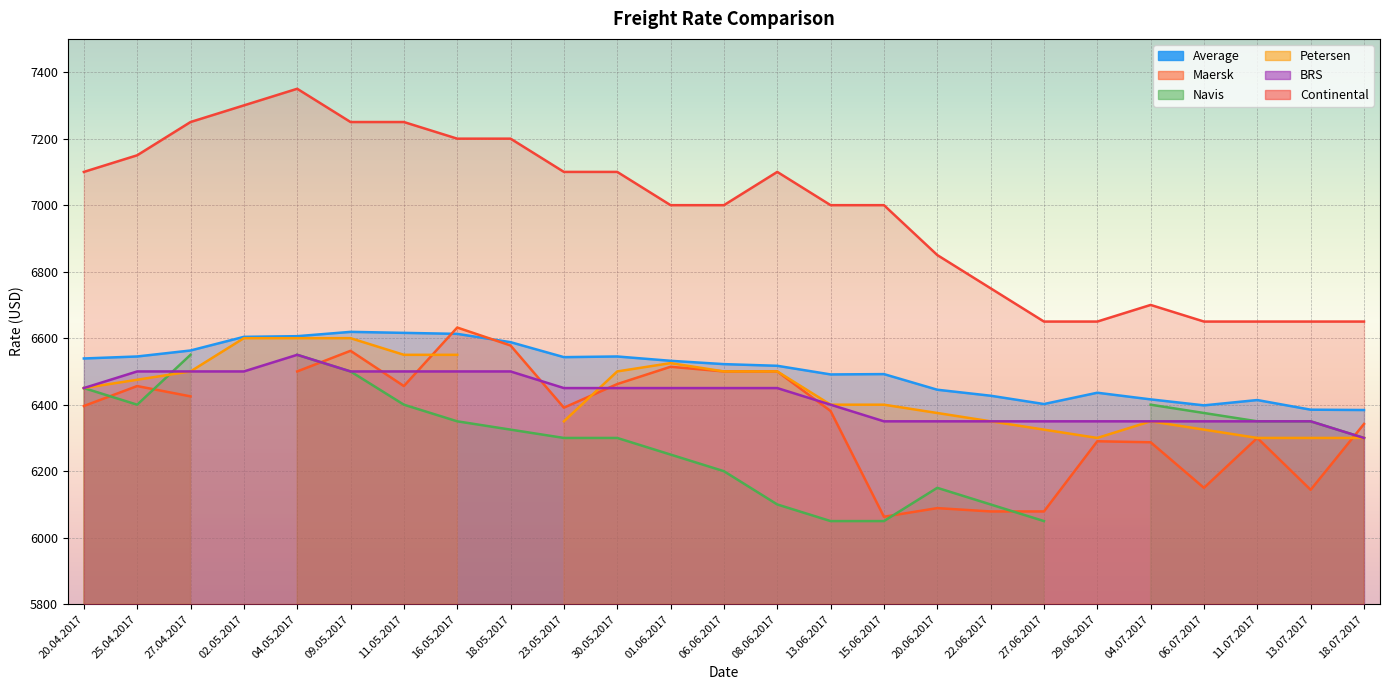

Which series has the widest spread of values?

Continental